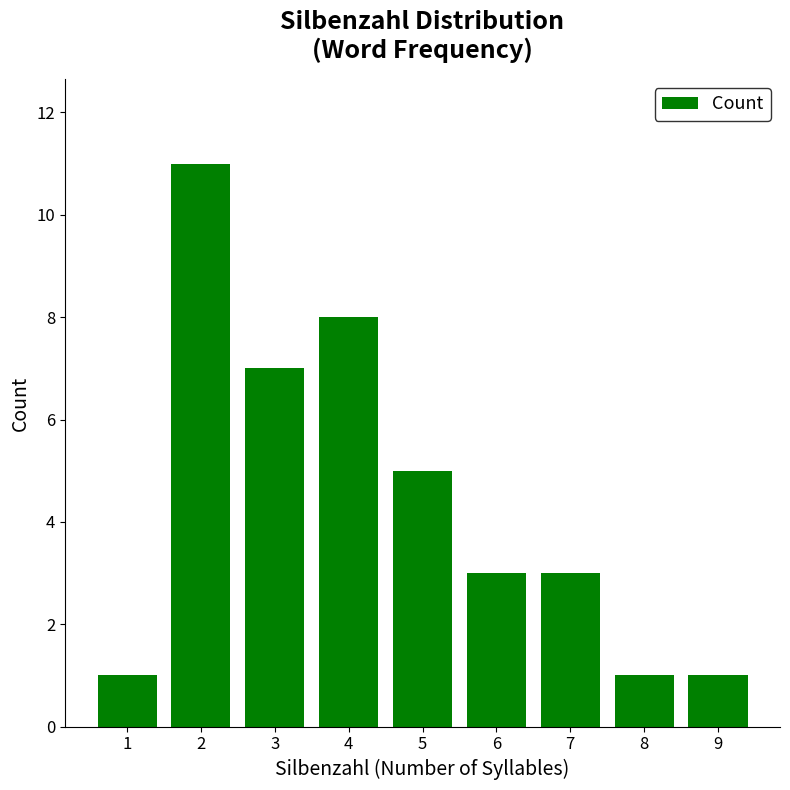

What value does the data have at 6, to the nearest 5?

5